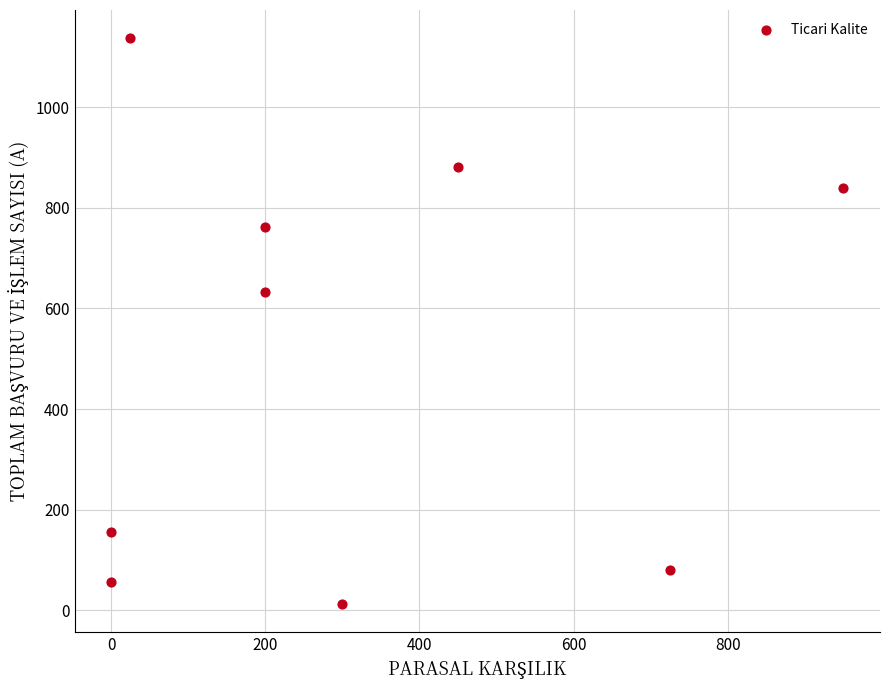

What Y value in the scatter plot is closest to 574?

633